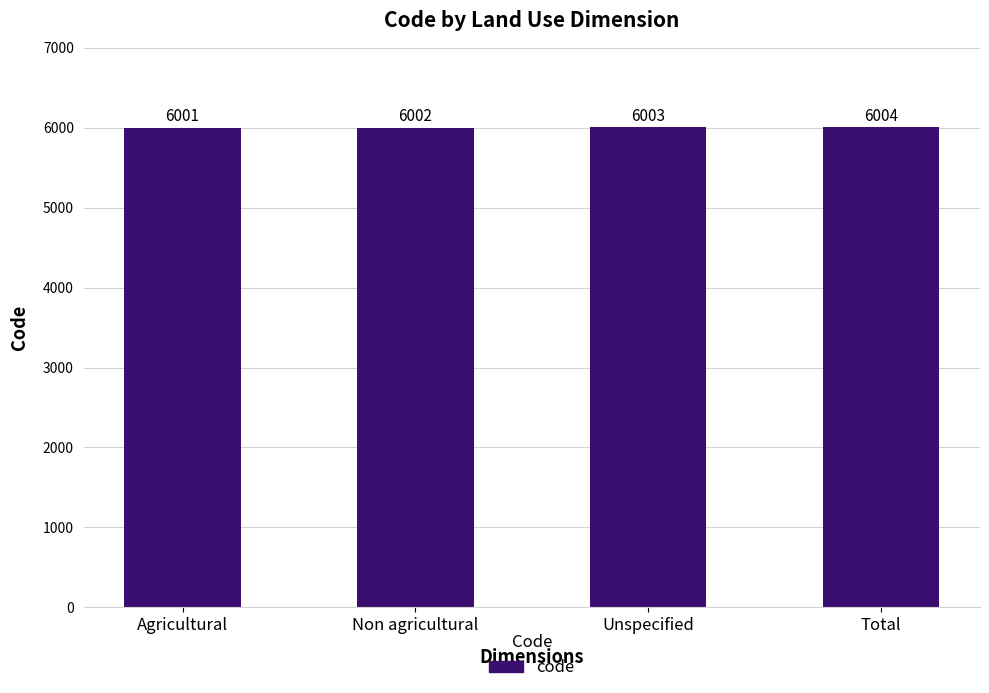

What is the change in value from Non agricultural to Unspecified?

+1